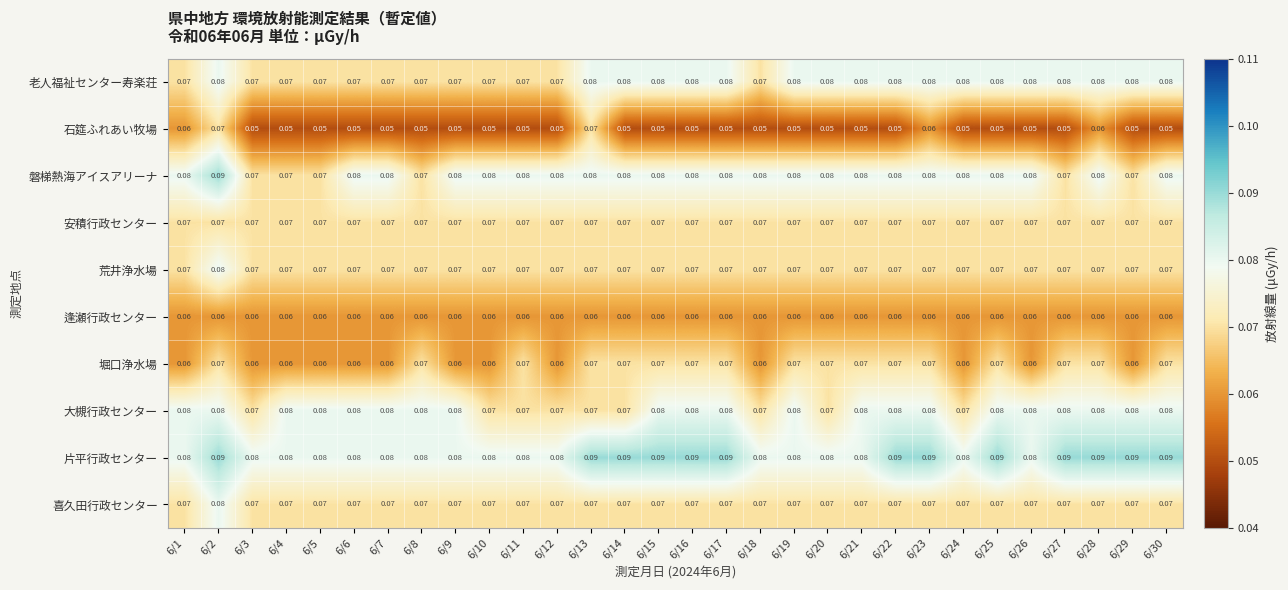

Is the value of 逢瀬行政センター at 6/16 greater than the value of 安積行政センター at 6/21?

No